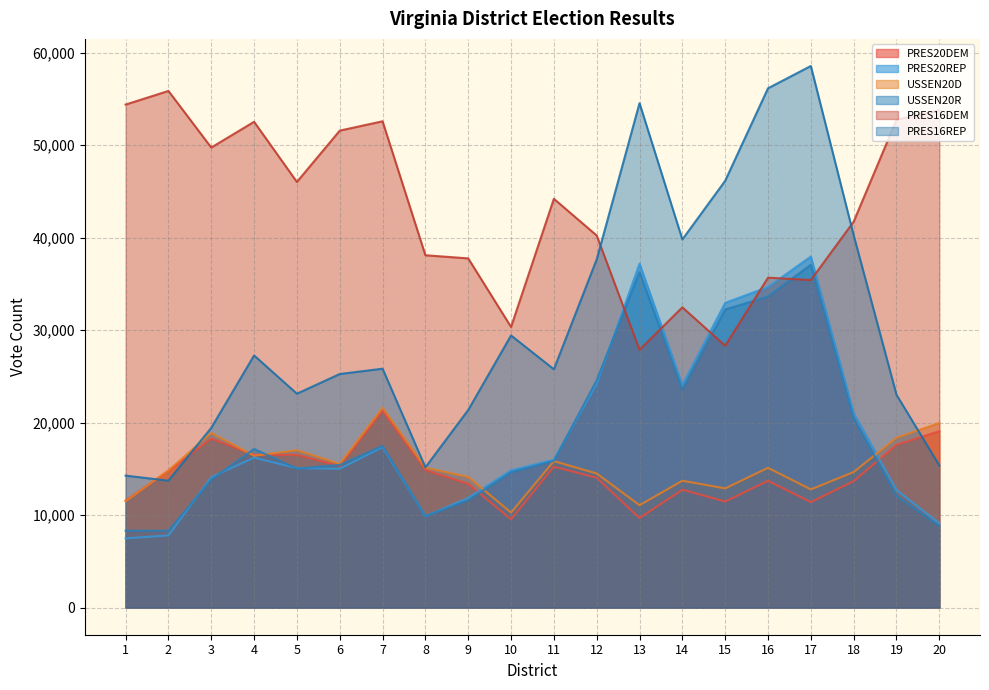

What is the sum of all USSEN20R values?

376335